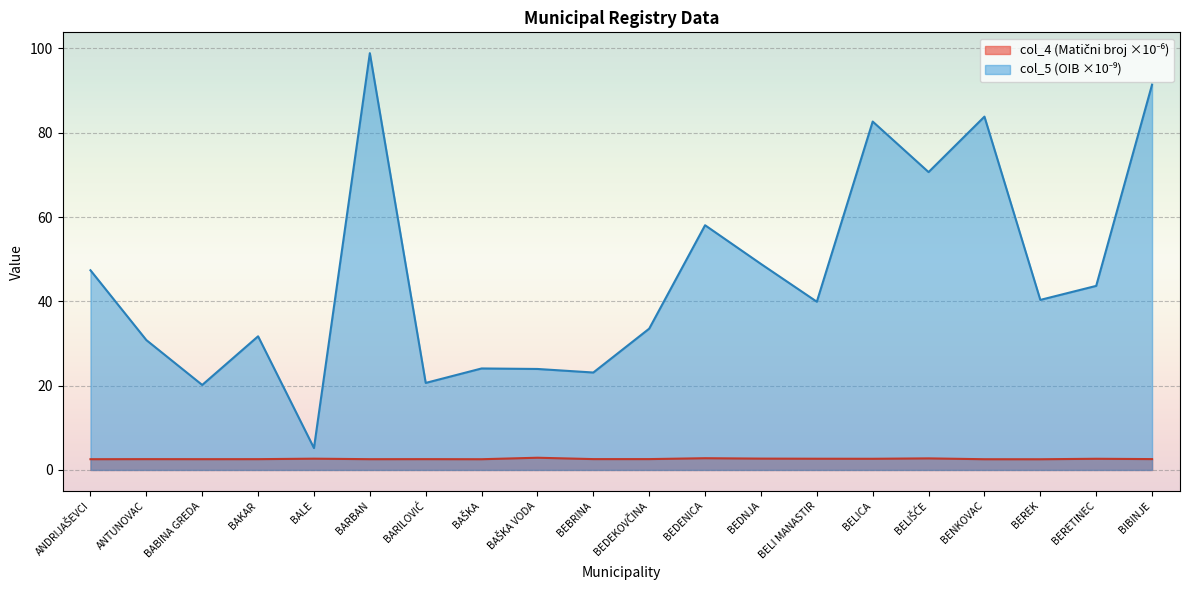

Between BARILOVIĆ and BENKOVAC, which is larger?

BARILOVIĆ